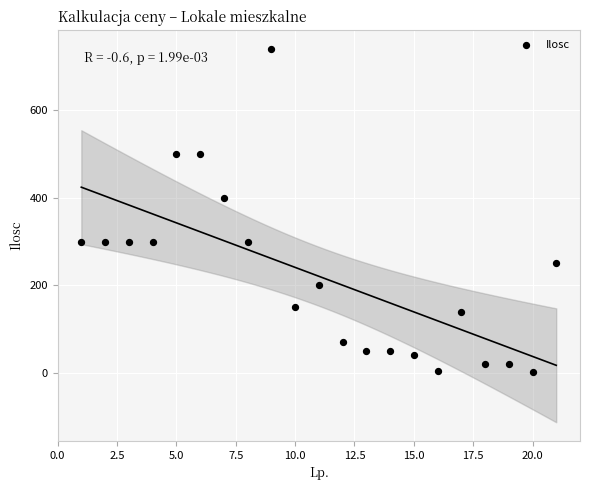

What is the range of X values (max minus min)?

20